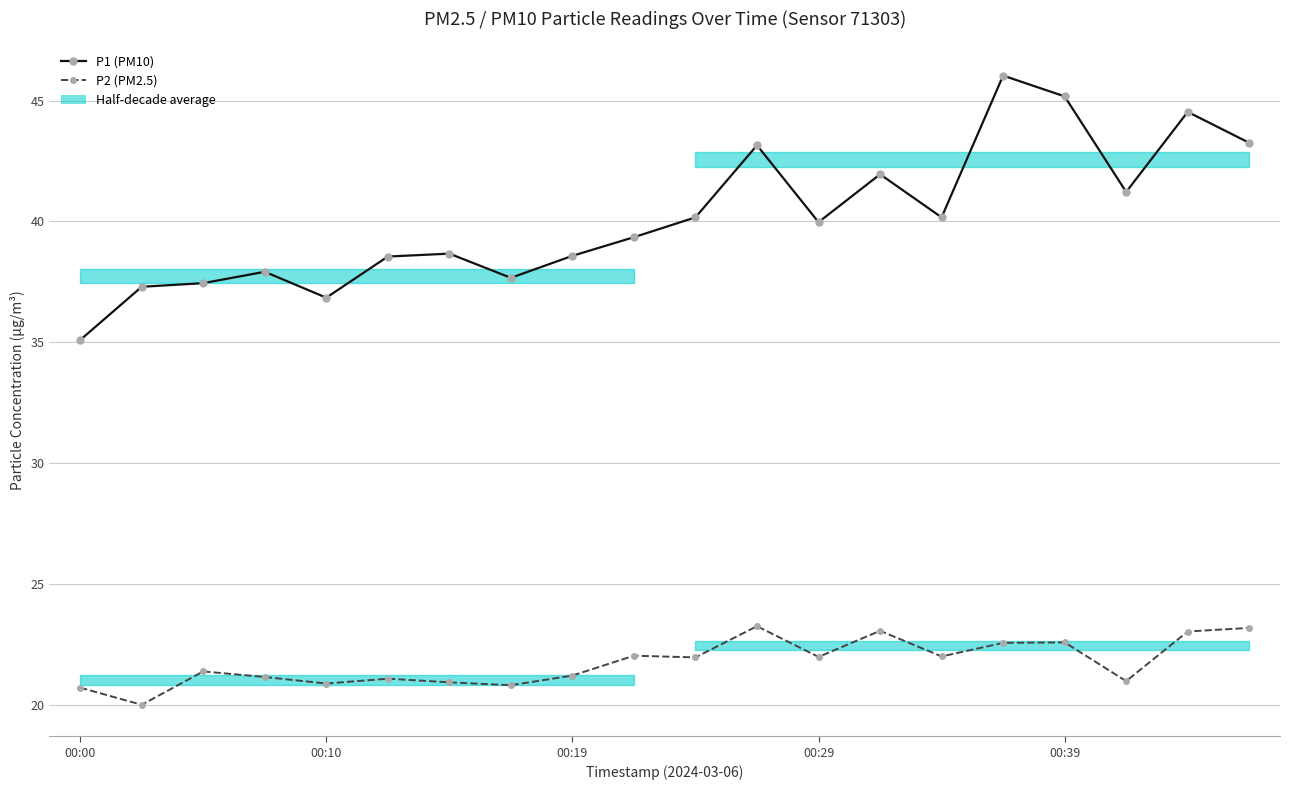

What are all the series names shown in the legend?

P1 (PM10), P2 (PM2.5)